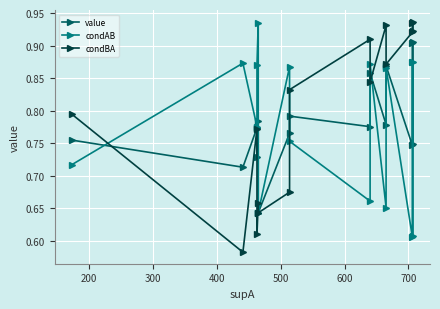

What is the maximum value shown in the chart?

0.9